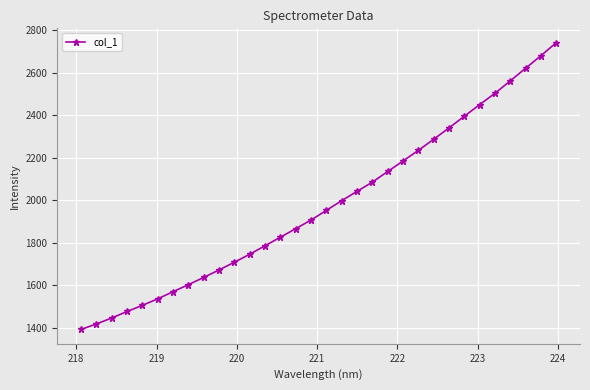

Count the number of values greater than 1953.

16